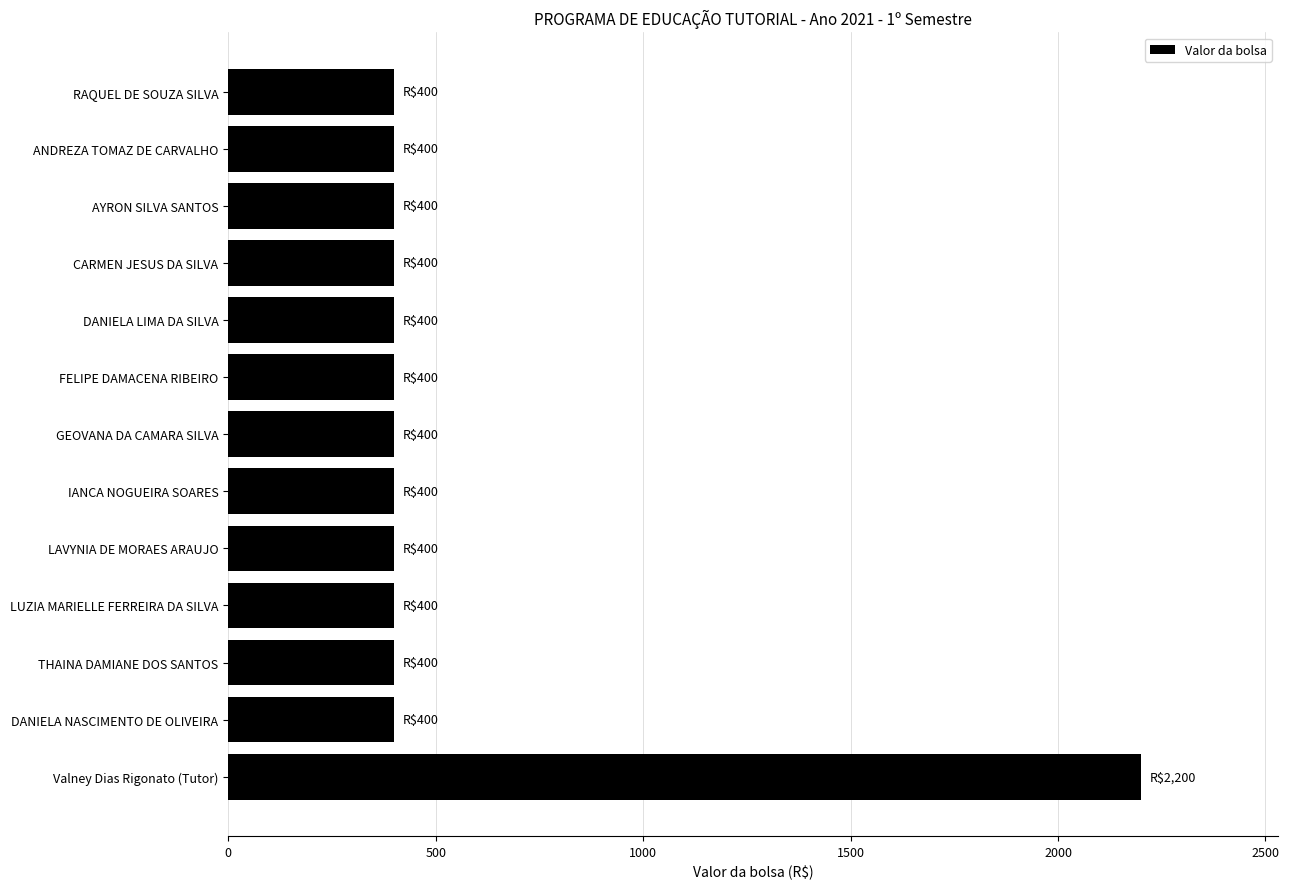

True or false: the data shows 400 at ANDREZA TOMAZ DE CARVALHO.

True